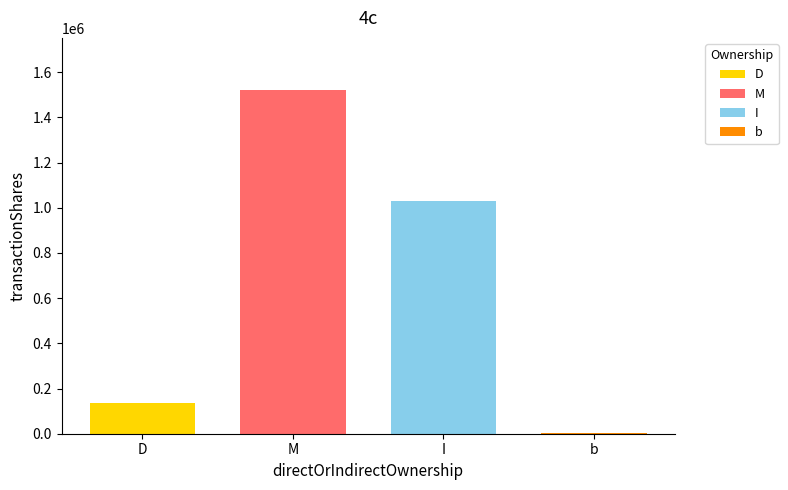

Between M and I, which is larger?

M